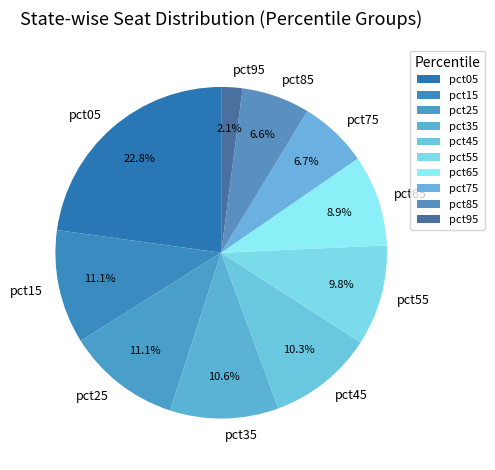

What is the total percentage of pct05 and pct25?

33.9%